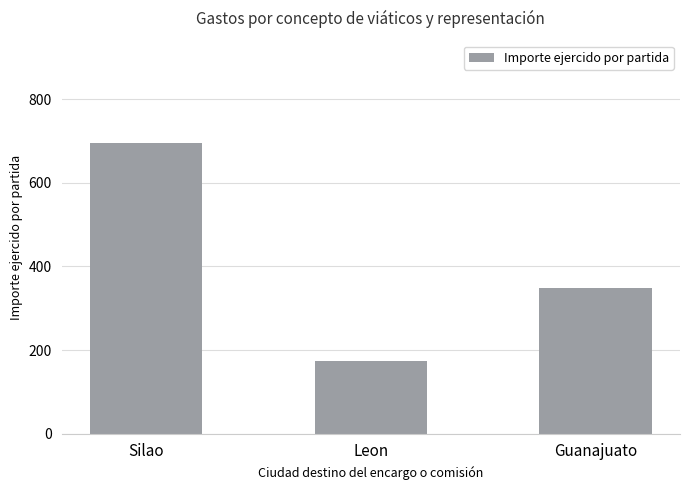

Between Leon and Guanajuato, which is larger?

Guanajuato